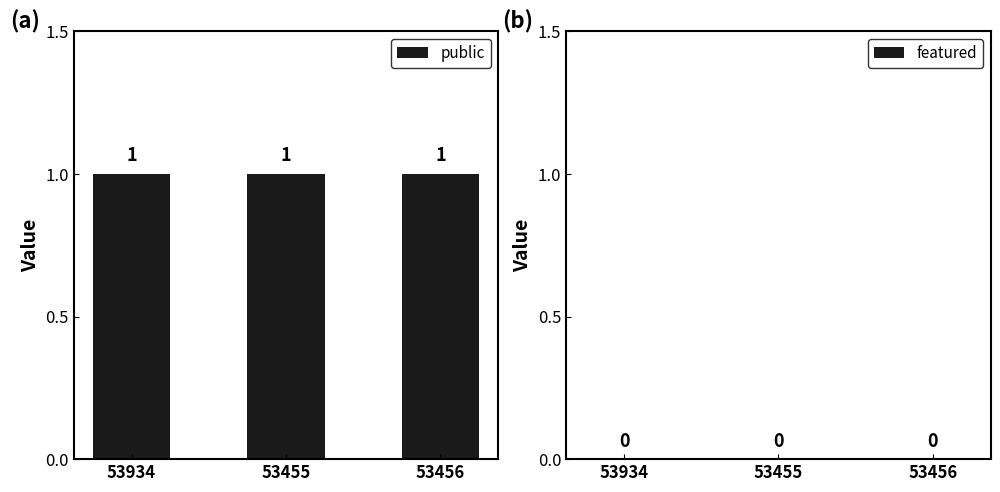

At which category is the sum across all series the highest?

53934